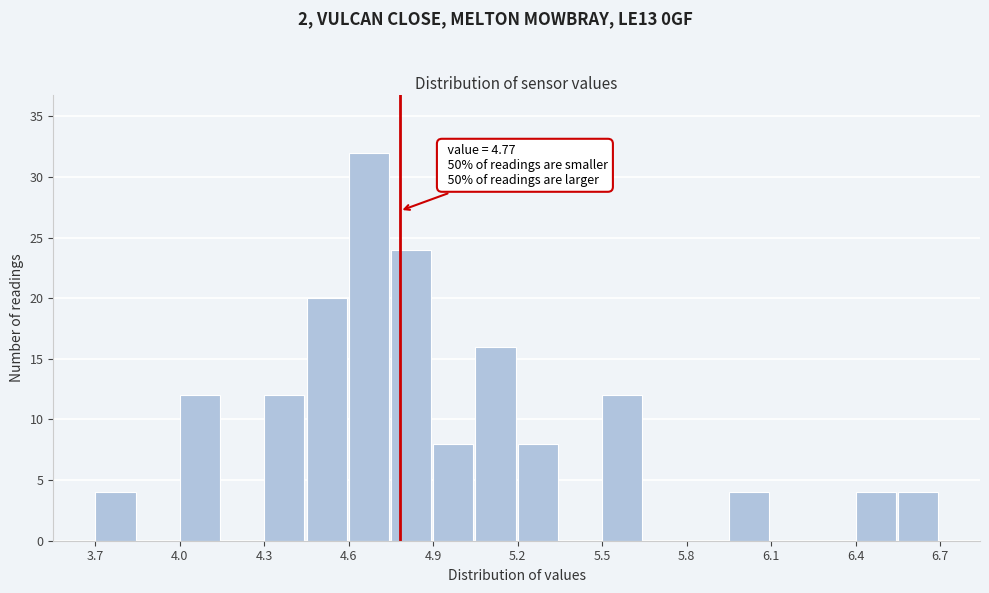

Read against the x-axis, roughly where is the centre of the tallest bar?

4.65